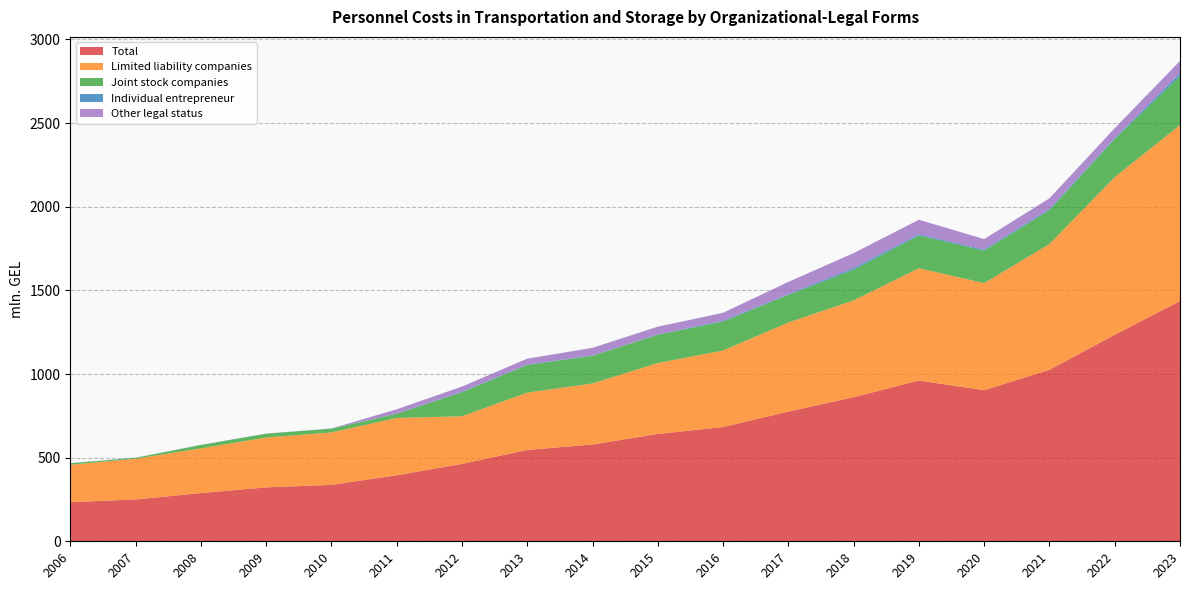

Reading left to right, transcribe all the data shown in this chart.

Total: 2006=233.7	2007=249.9	2008=288.2	2009=322.1	2010=337.3	2011=394.4	2012=462.5	2013=546.0	2014=578.4	2015=641.5	2016=682.9	2017=775.3	2018=861.4	2019=961.1	2020=903.2	2021=1025.0	2022=1234.7	2023=1435.8
Limited liability companies: 2006=223.7	2007=243.6	2008=267.3	2009=298.0	2010=313.5	2011=342.3	2012=285.0	2013=342.6	2014=365.1	2015=423.9	2016=457.5	2017=532.4	2018=578.5	2019=670.8	2020=640.5	2021=751.7	2022=941.9	2023=1052.3
Joint stock companies: 2006=8.9	2007=5.4	2008=19.9	2009=22.8	2010=22.3	2011=25.5	2012=143.4	2013=165.4	2014=165.4	2015=169.1	2016=173.0	2017=165.1	2018=183.2	2019=196.7	2020=193.5	2021=203.1	2022=228.0	2023=291.9
Individual entrepreneur: 2006=0.8	2007=0.5	2008=0.5	2009=0.7	2010=0.9	2011=1.3	2012=3.0	2013=2.4	2014=2.0	2015=1.5	2016=5.4	2017=4.1	2018=11.1	2019=6.7	2020=6.4	2021=6.6	2022=5.6	2023=18.7
Other legal status: 2006=0.0	2007=0.2	2008=0.3	2009=0.4	2010=0.2	2011=25.3	2012=30.9	2013=35.2	2014=45.6	2015=47.0	2016=47.0	2017=73.7	2018=88.6	2019=86.9	2020=62.8	2021=63.7	2022=59.2	2023=72.9